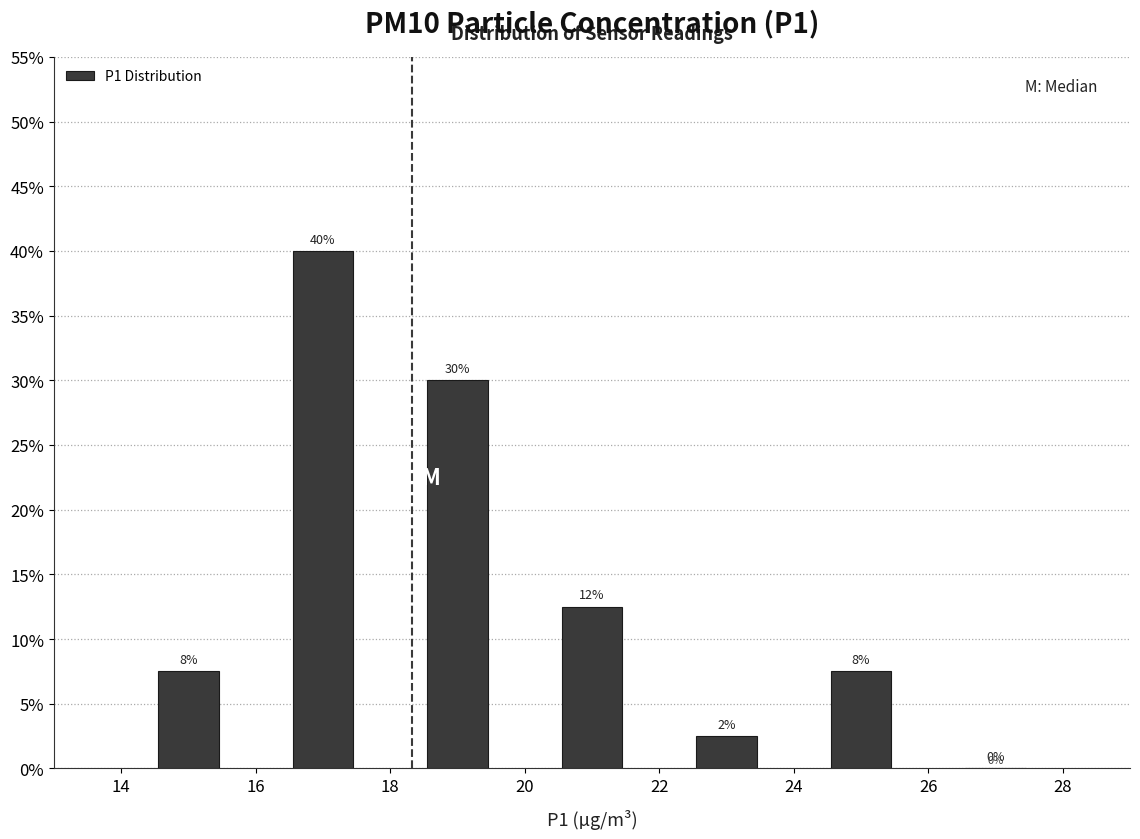

Which range on the x-axis has the tallest bar?

16 to 18